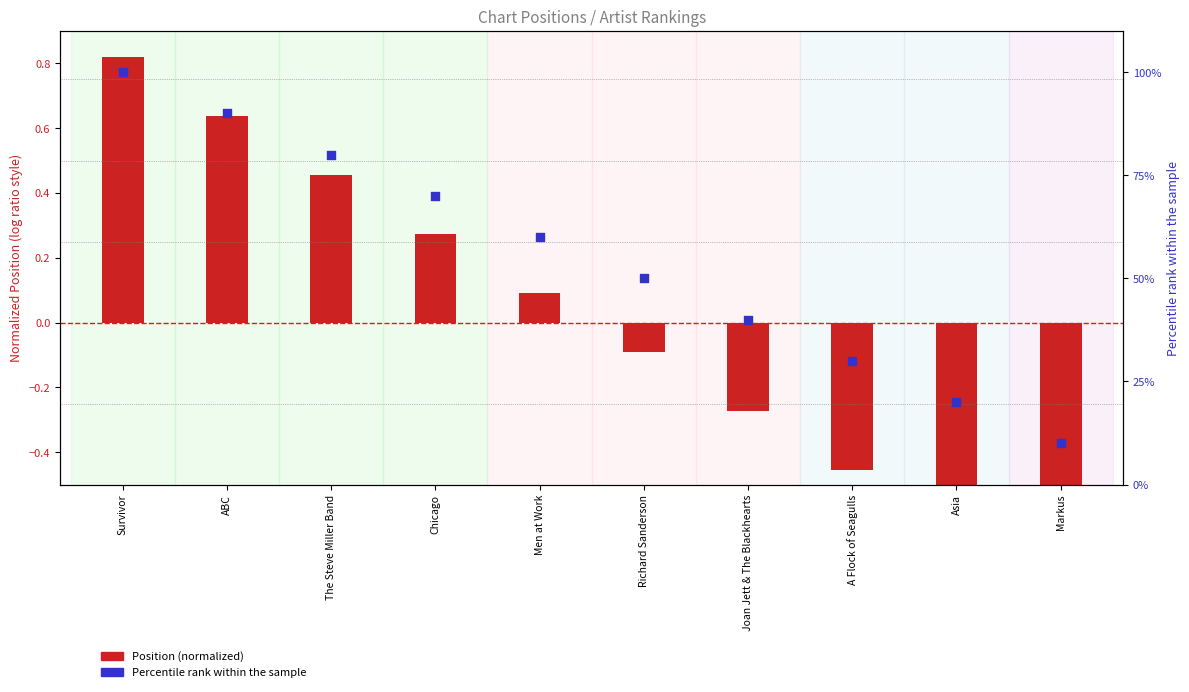

Is the value of Position (normalized) at A Flock of Seagulls greater than the value of Percentile rank within the sample at Markus?

No